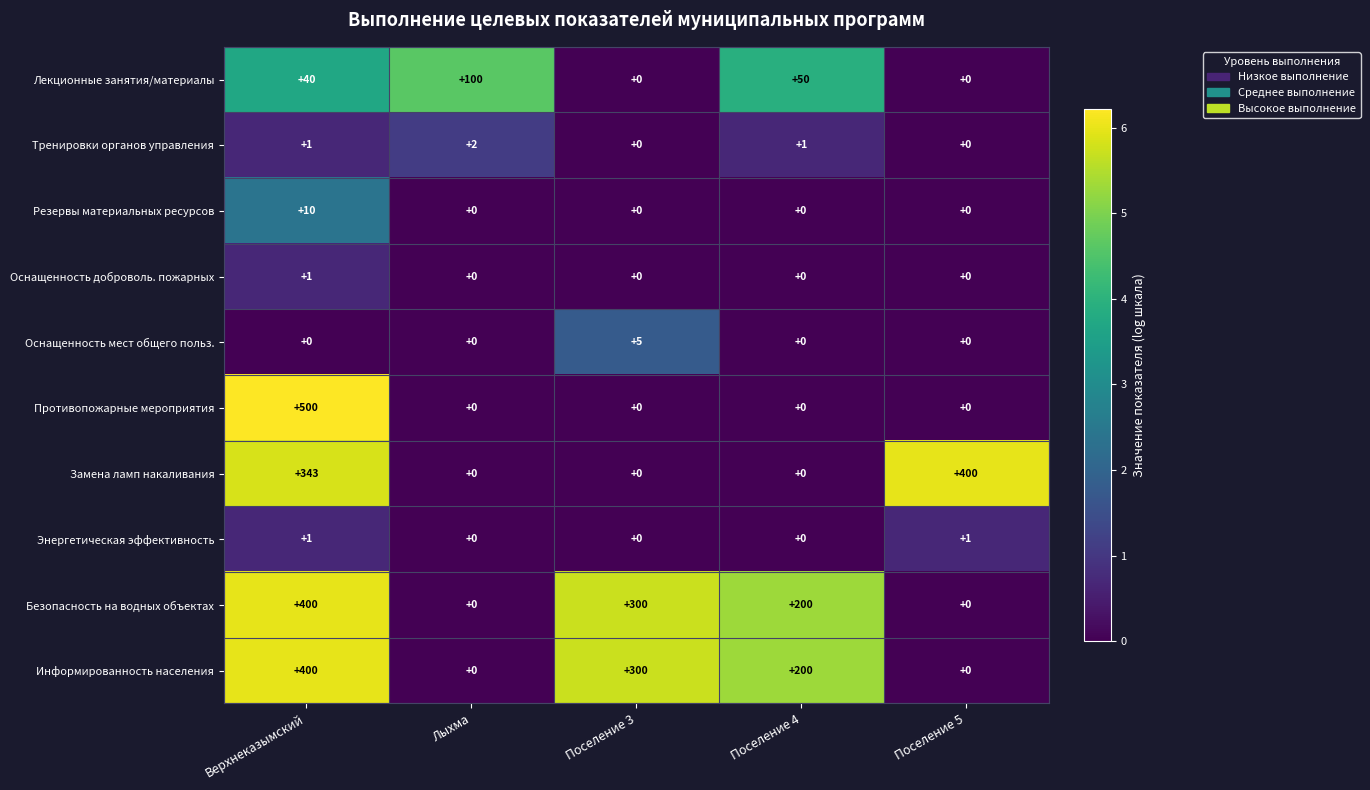

True or false: Безопасность на водных объектах has a value of -134 at Поселение 5.

False